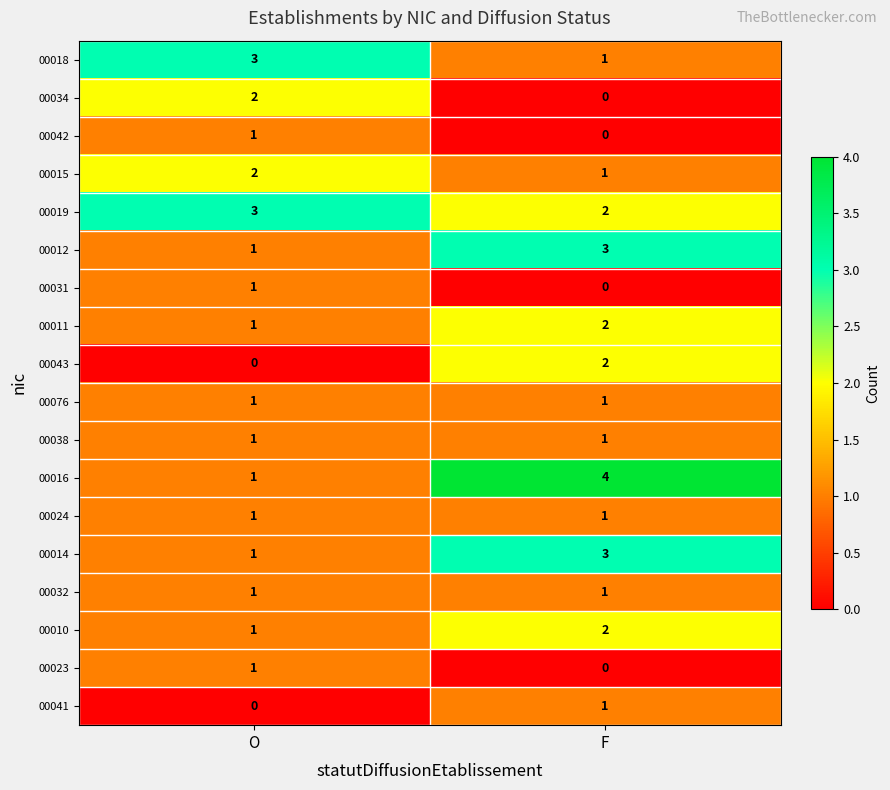

Which series changed the most between O and F?

00016